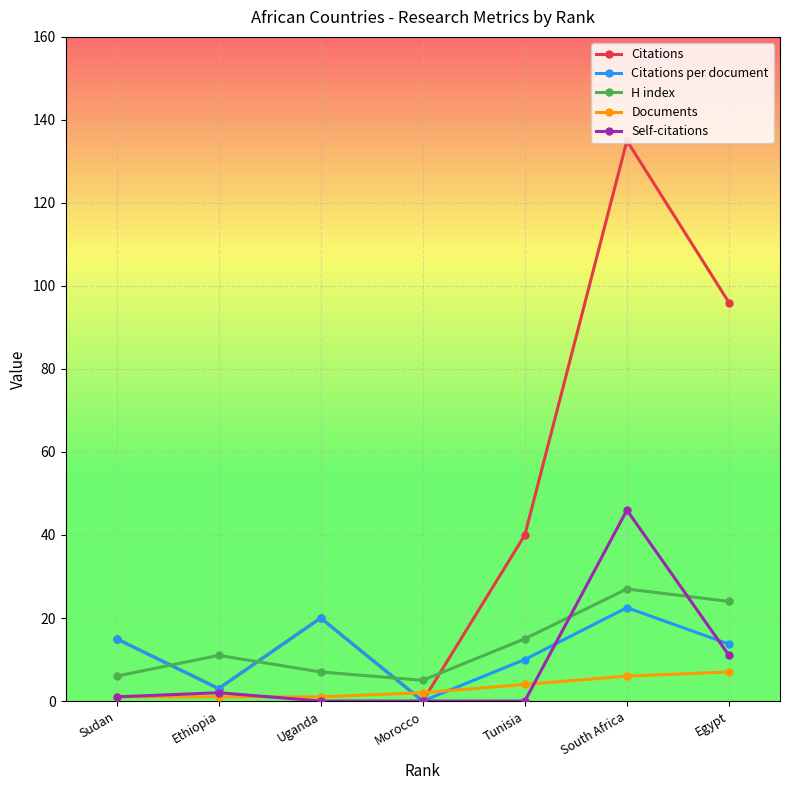

What is the greatest value displayed?

135.0